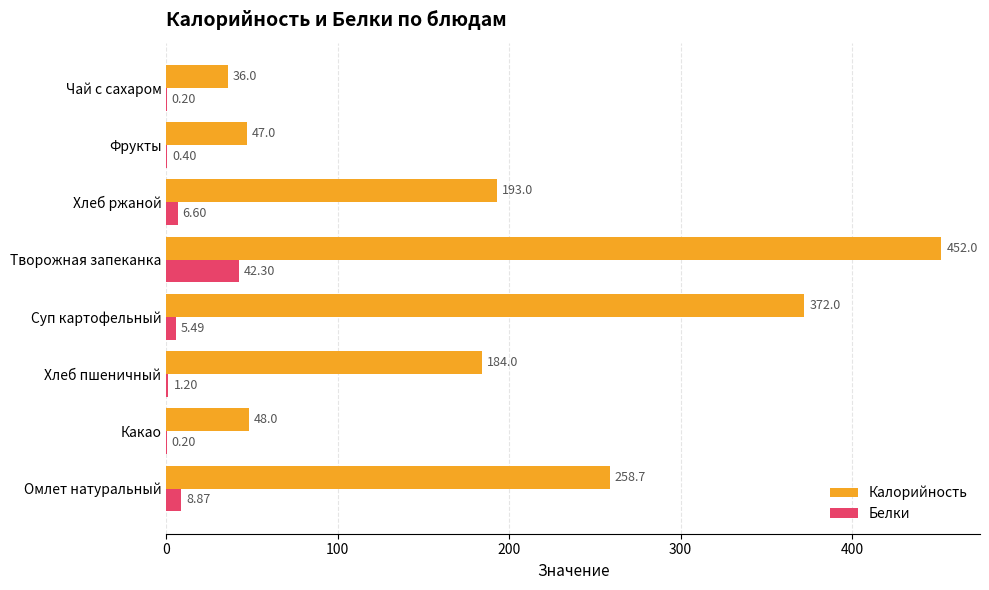

At which label does Калорийность reach its peak?

Творожная запеканка